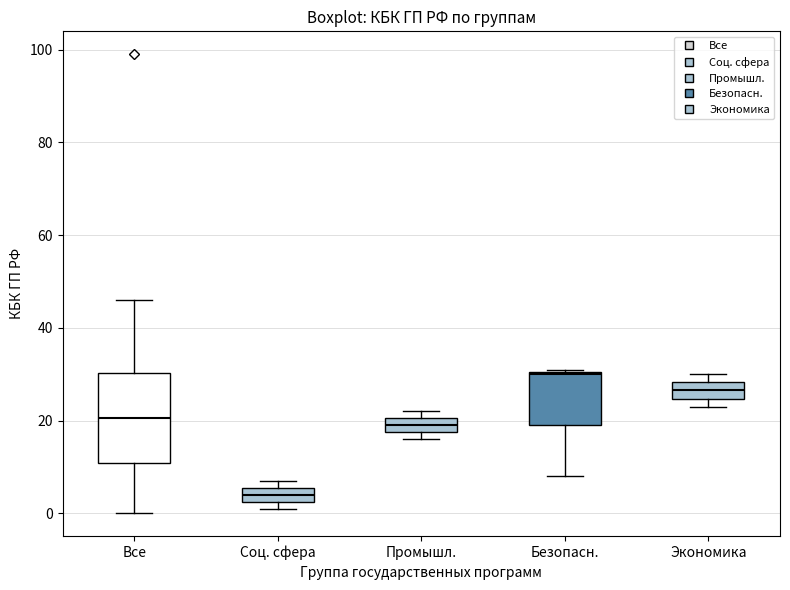

Comparing the boxes themselves (not the whiskers), which one is the tallest?

Все